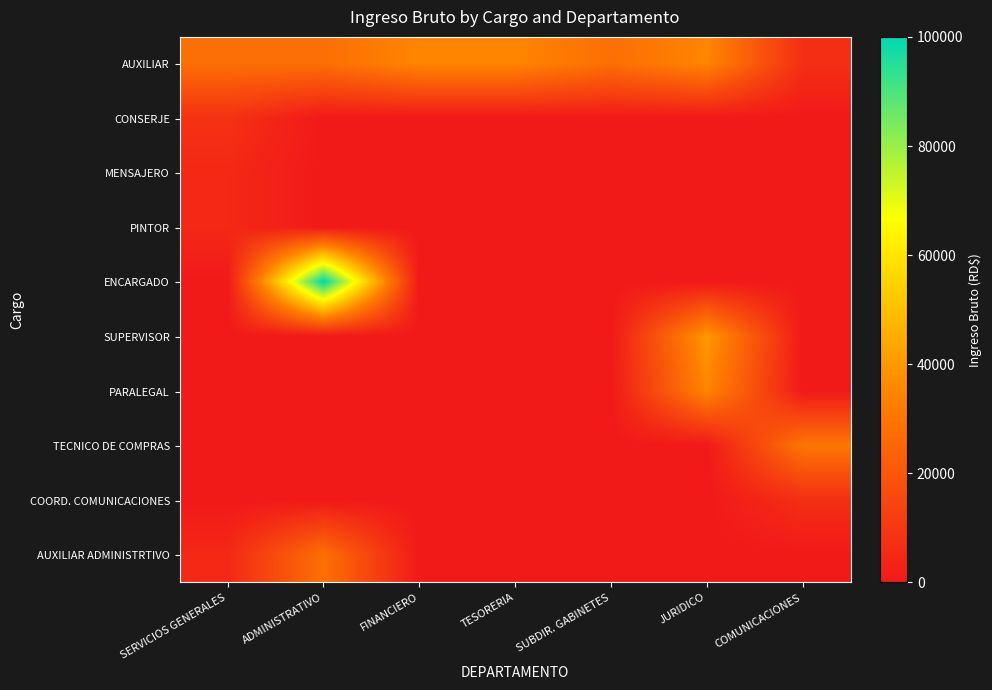

What is the total value across all series at SERVICIOS GENERALES?

51000